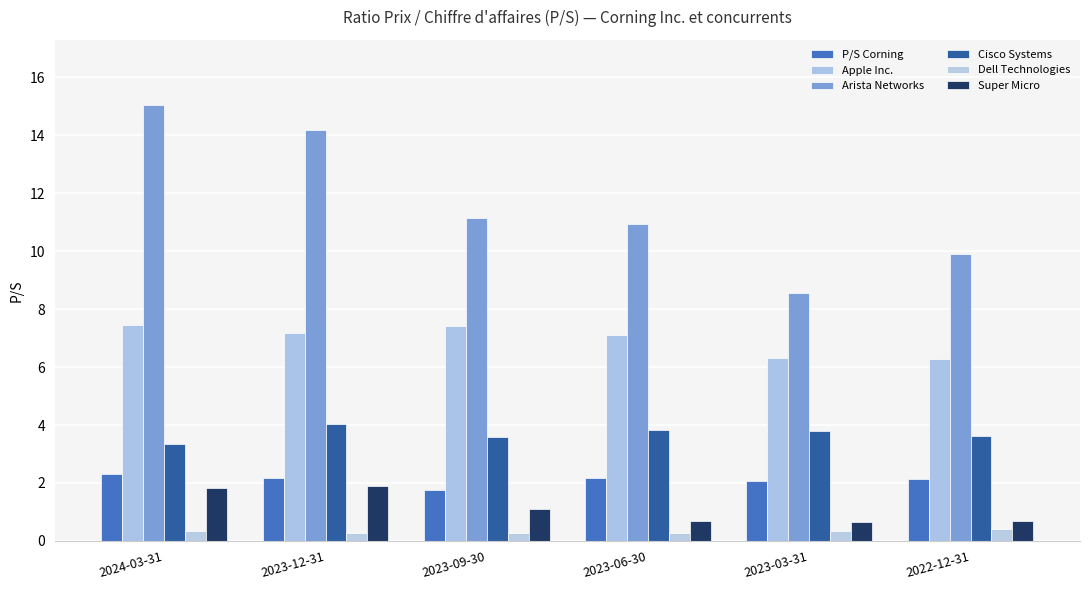

Which has a higher value, 2023-09-30 or 2023-12-31?

2023-12-31